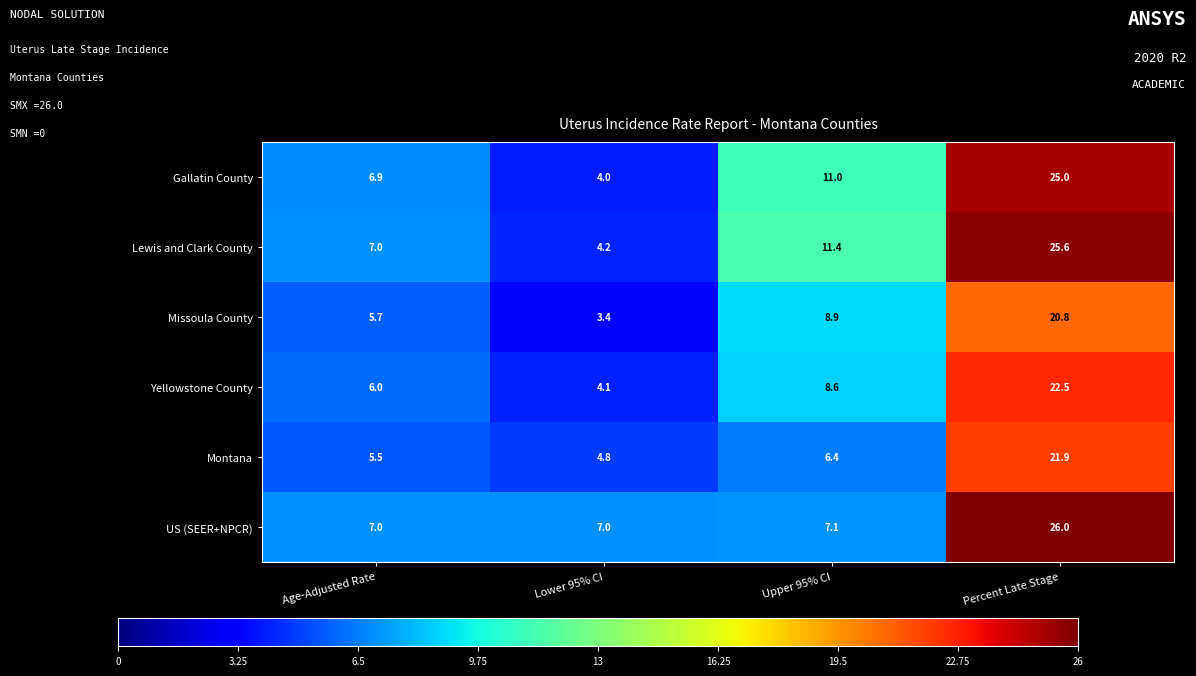

At which category does the chart reach its peak across all series?

Percent Late Stage